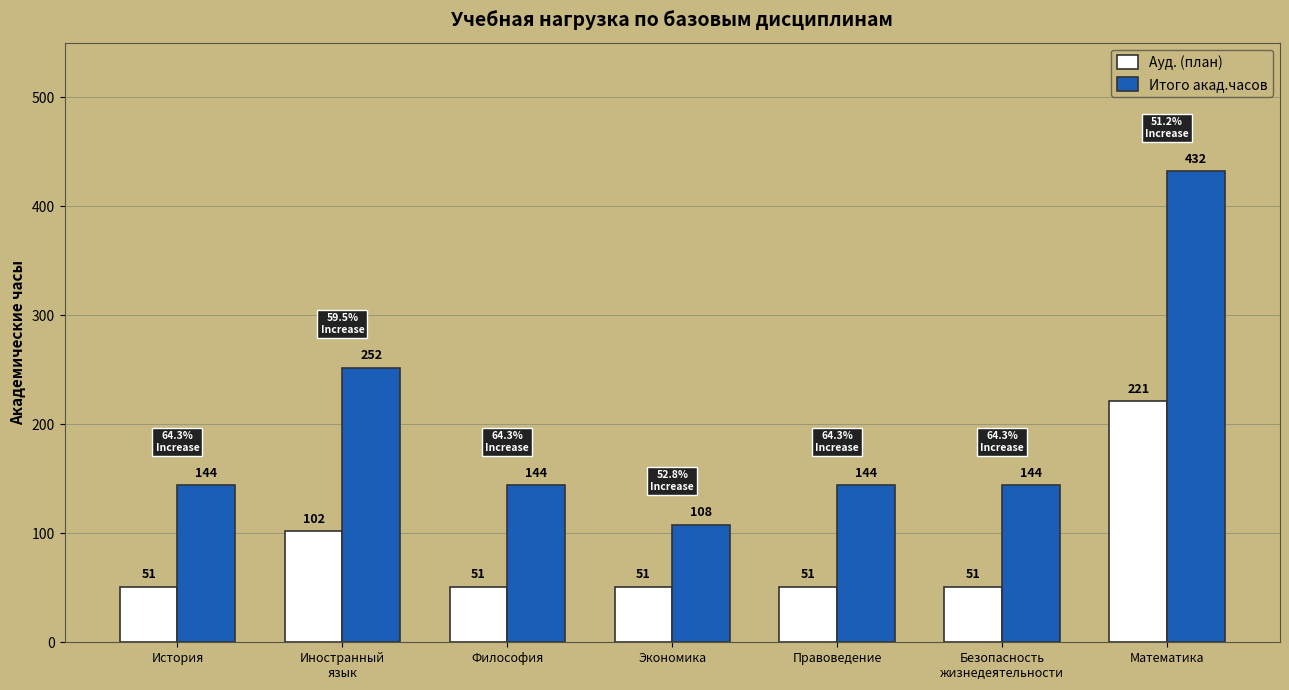

The value of Ауд. (план) at Экономика is 32. True or false?

False